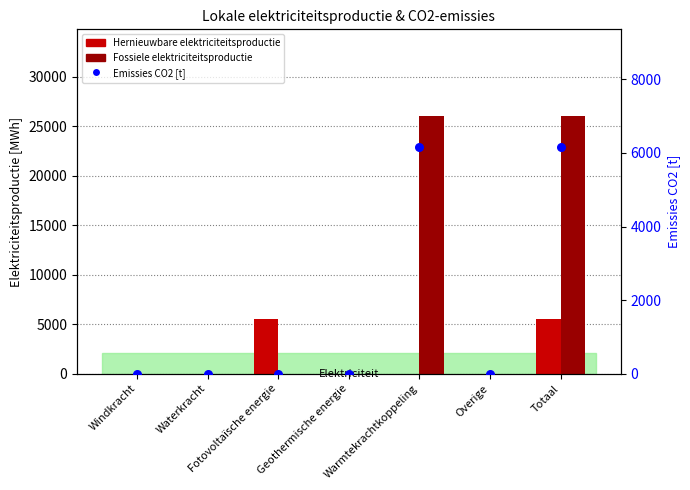

At which category is the sum across all series the highest?

Totaal